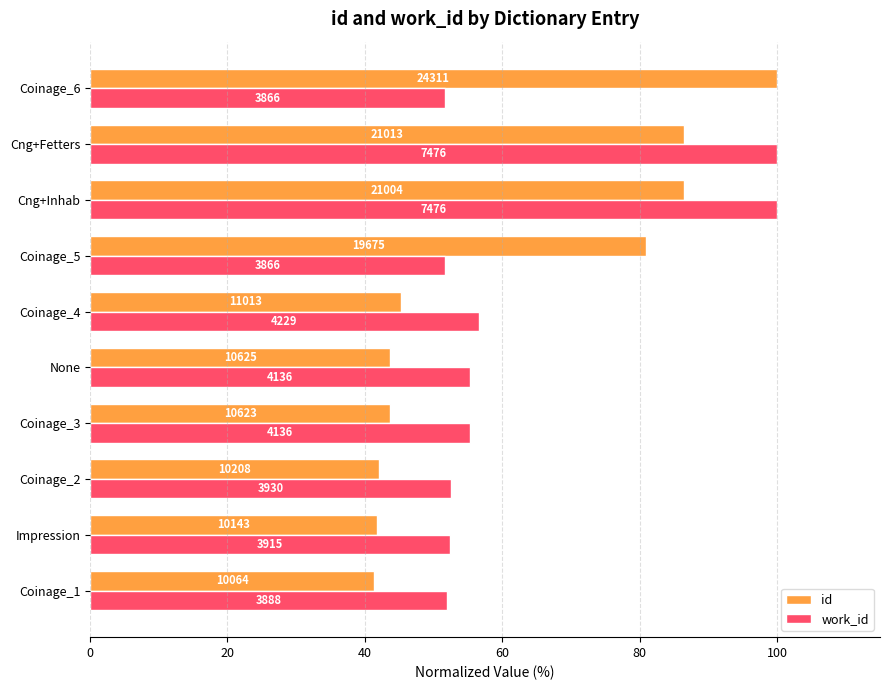

What are all the series names shown in the legend?

id, work_id